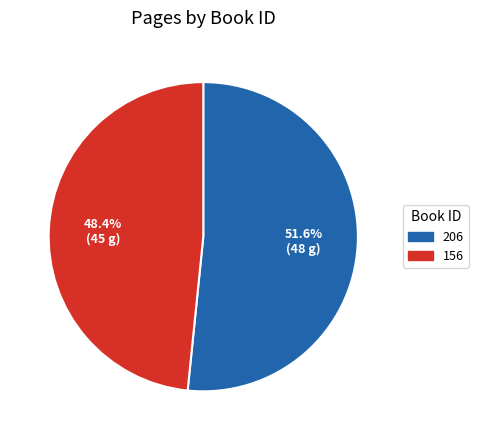

Does any single category account for the majority?

Yes